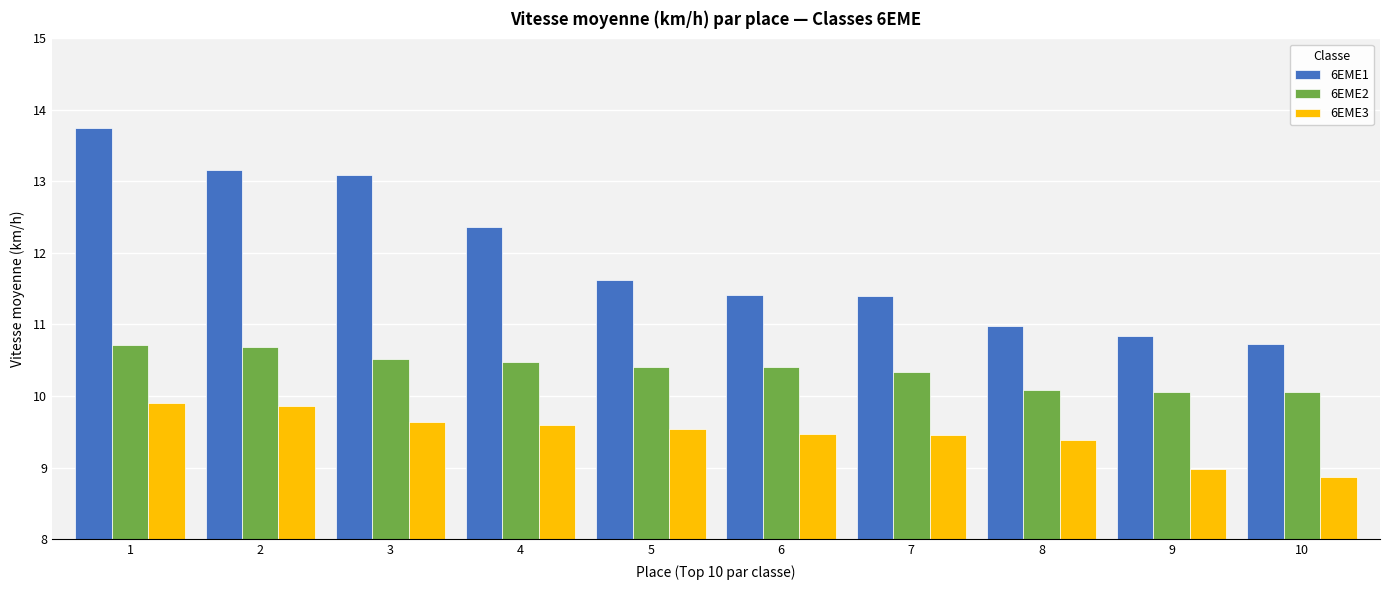

Rank the series by their average value, from lowest to highest.

6EME3, 6EME2, 6EME1